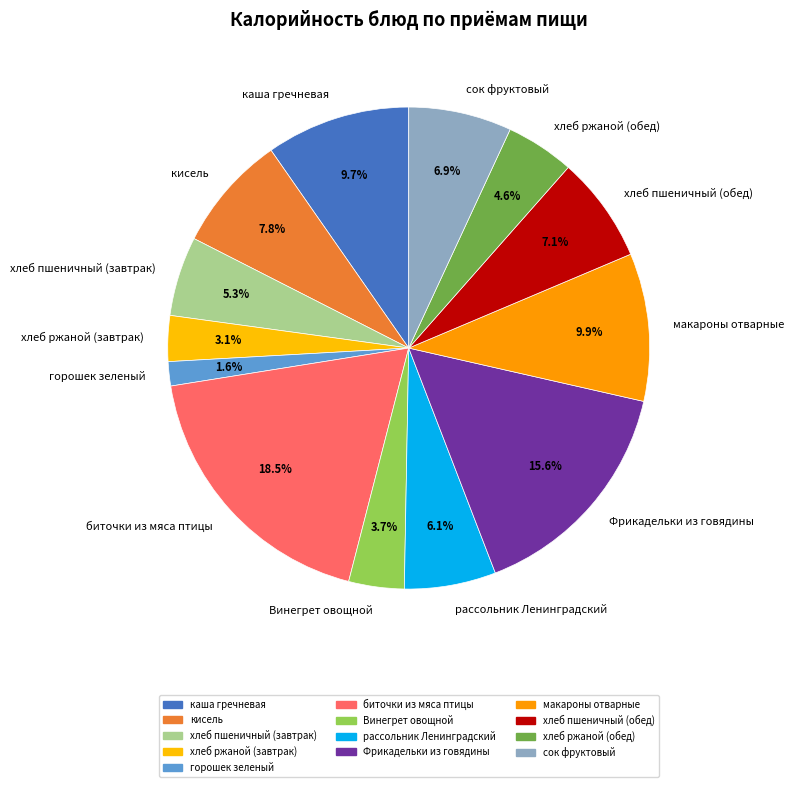

The рассольник Ленинградский slice represents 13% of the pie. True or false?

False